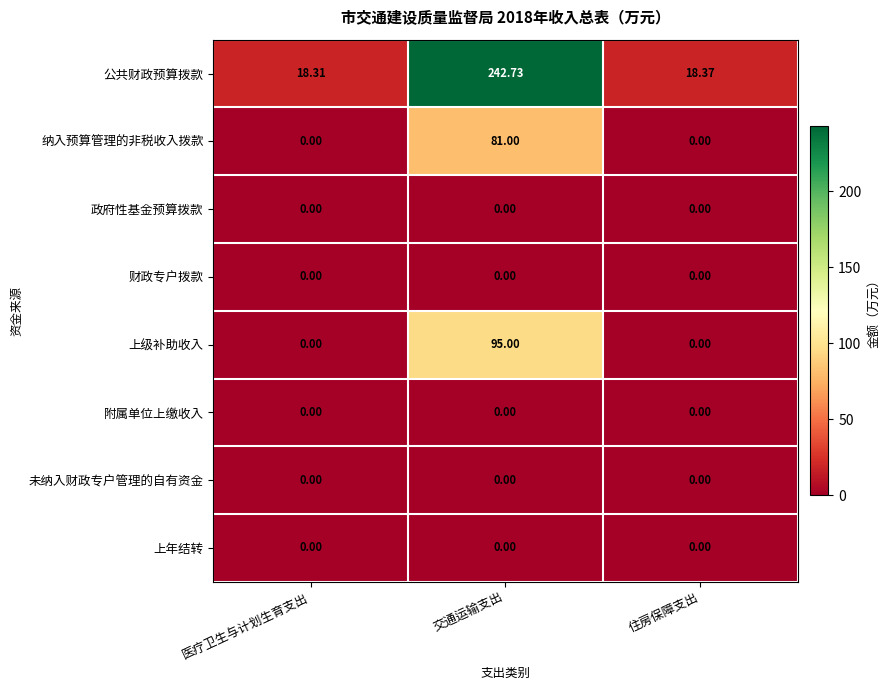

Which series has the widest spread of values?

公共财政预算拨款